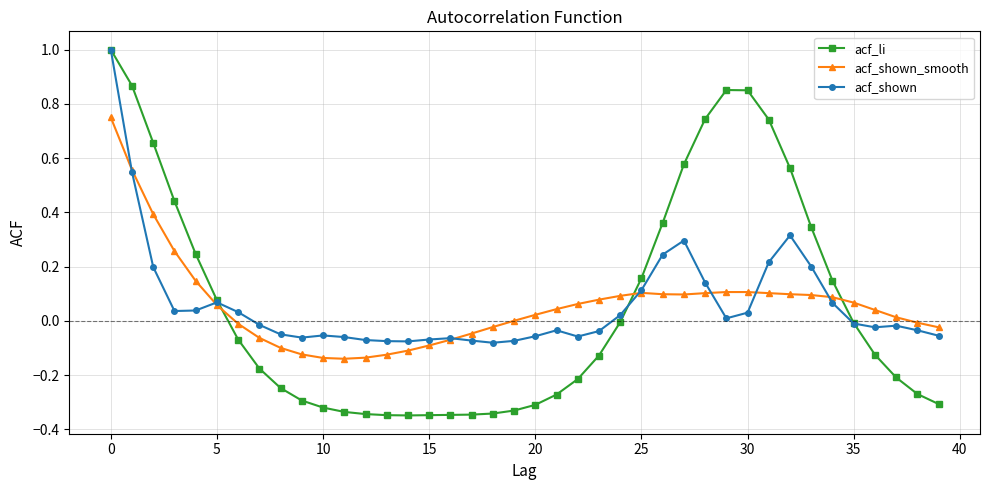

What is the maximum value for acf_li?

1.0